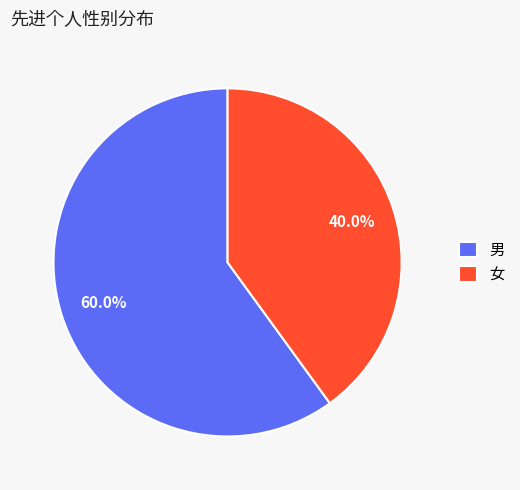

To the nearest percent, what is the average slice percentage?

50%